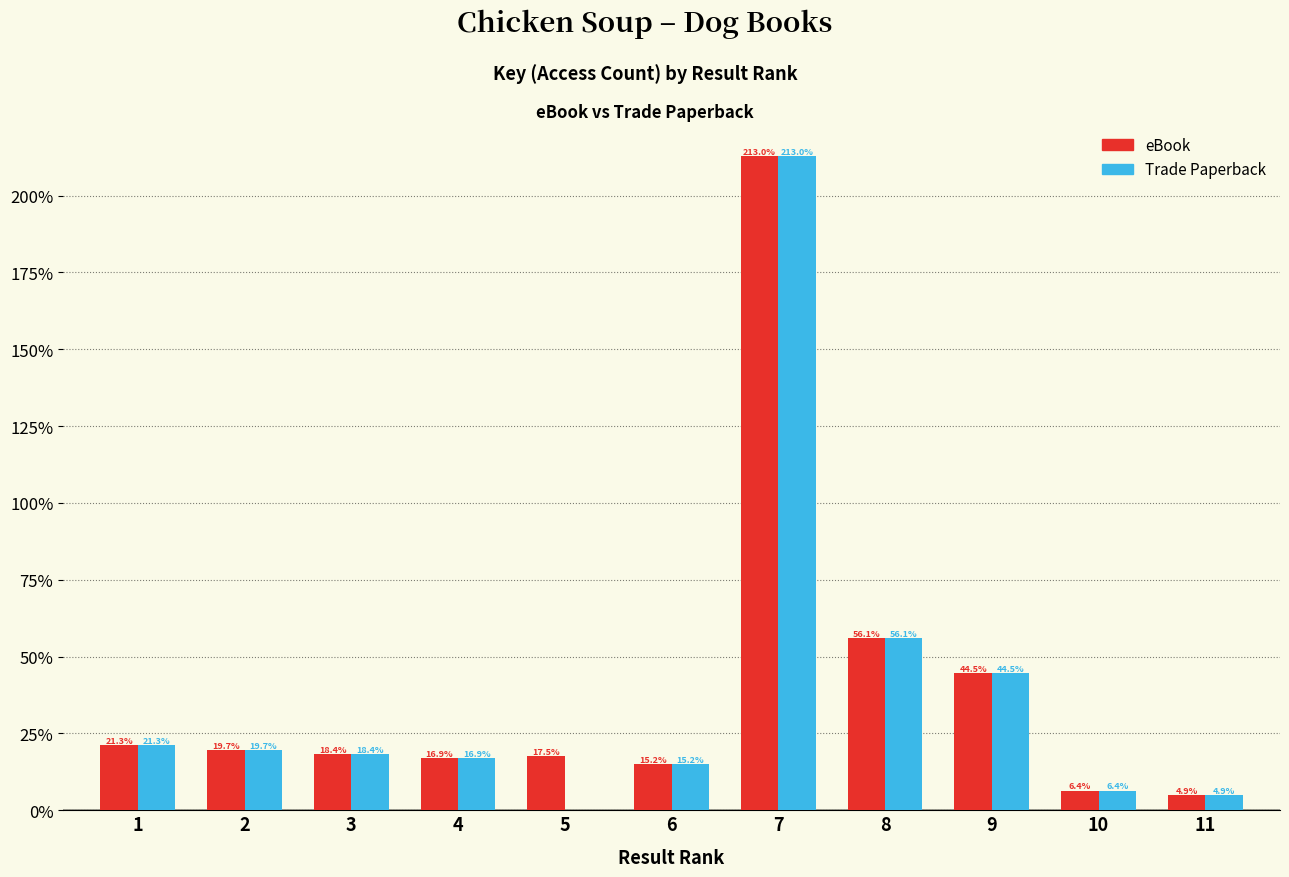

Where is eBook nearest to the value 108?

8